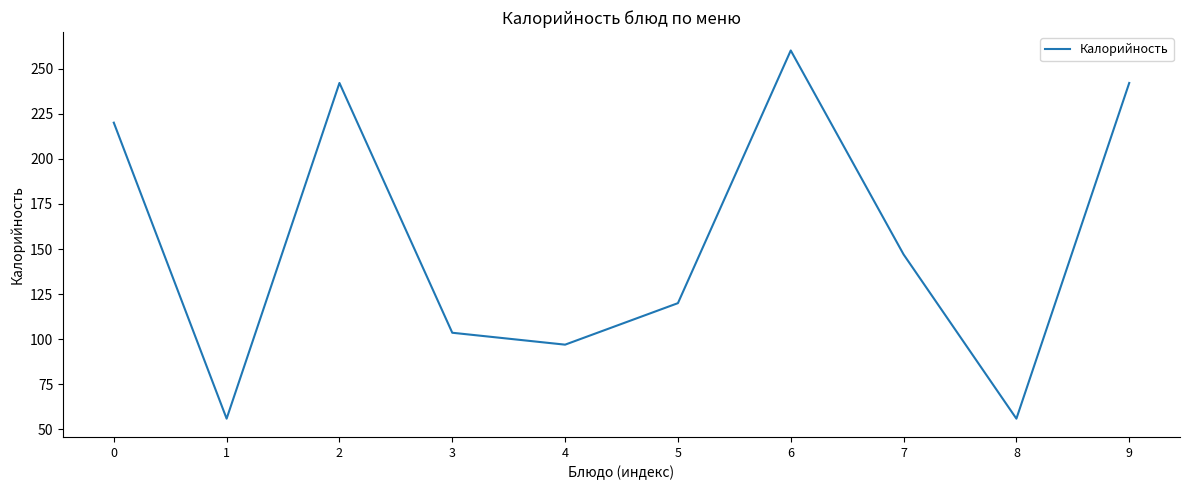

What is the smallest value displayed?

56.0